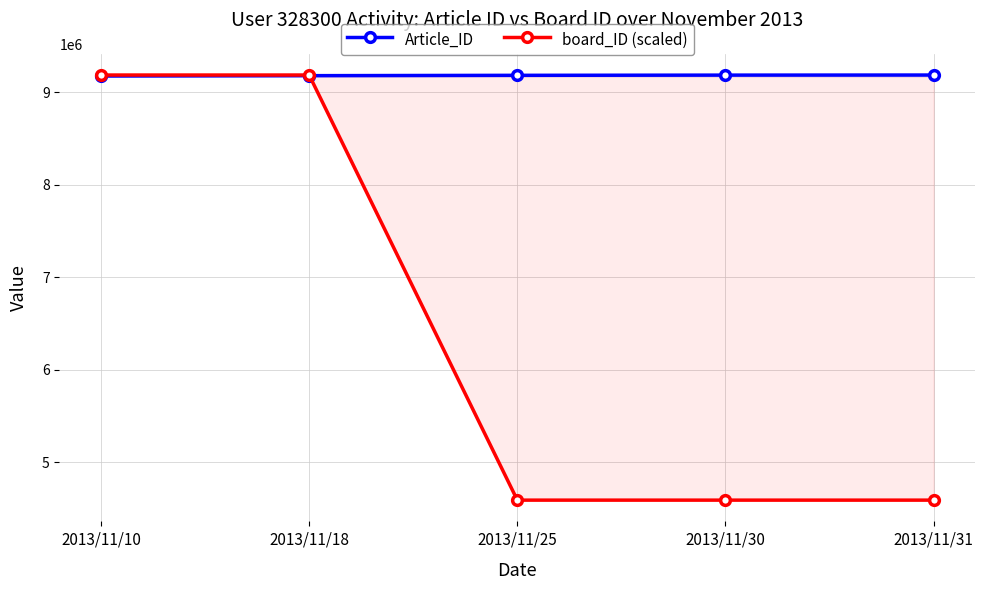

Is it true that board_ID (scaled) equals 14822739 at 2013/11/18?

False